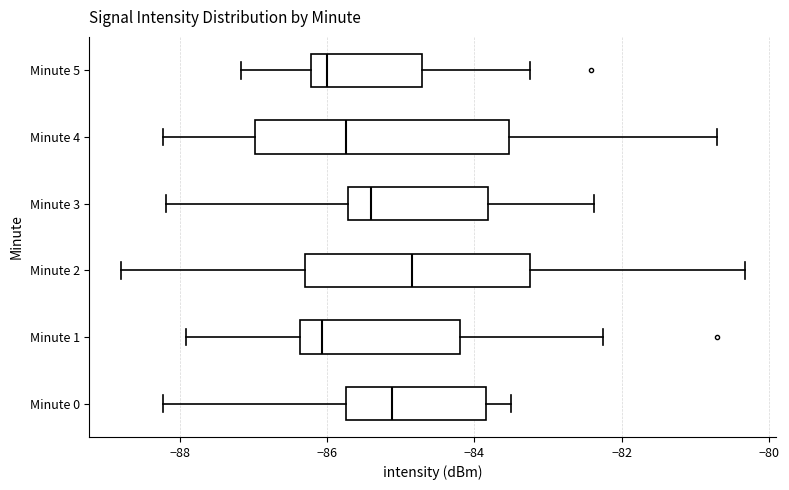

Reading bottom to top, transcribe this box plot: for each box, give where its median line is, the range the box spans, and where its two whiskers end, as read against the x-axis. The values are not printed on the chart, so give them approximately, as read against the axis.

Minute 0: median -85.2, box -85.8 to -83.8, whiskers -88.2 to -83.4
Minute 1: median -86.0, box -86.4 to -84.2, whiskers -88.0 to -82.2
Minute 2: median -84.8, box -86.2 to -83.2, whiskers -88.8 to -80.4
Minute 3: median -85.4, box -85.8 to -83.8, whiskers -88.2 to -82.4
Minute 4: median -85.8, box -87.0 to -83.6, whiskers -88.2 to -80.8
Minute 5: median -86.0, box -86.2 to -84.8, whiskers -87.2 to -83.2